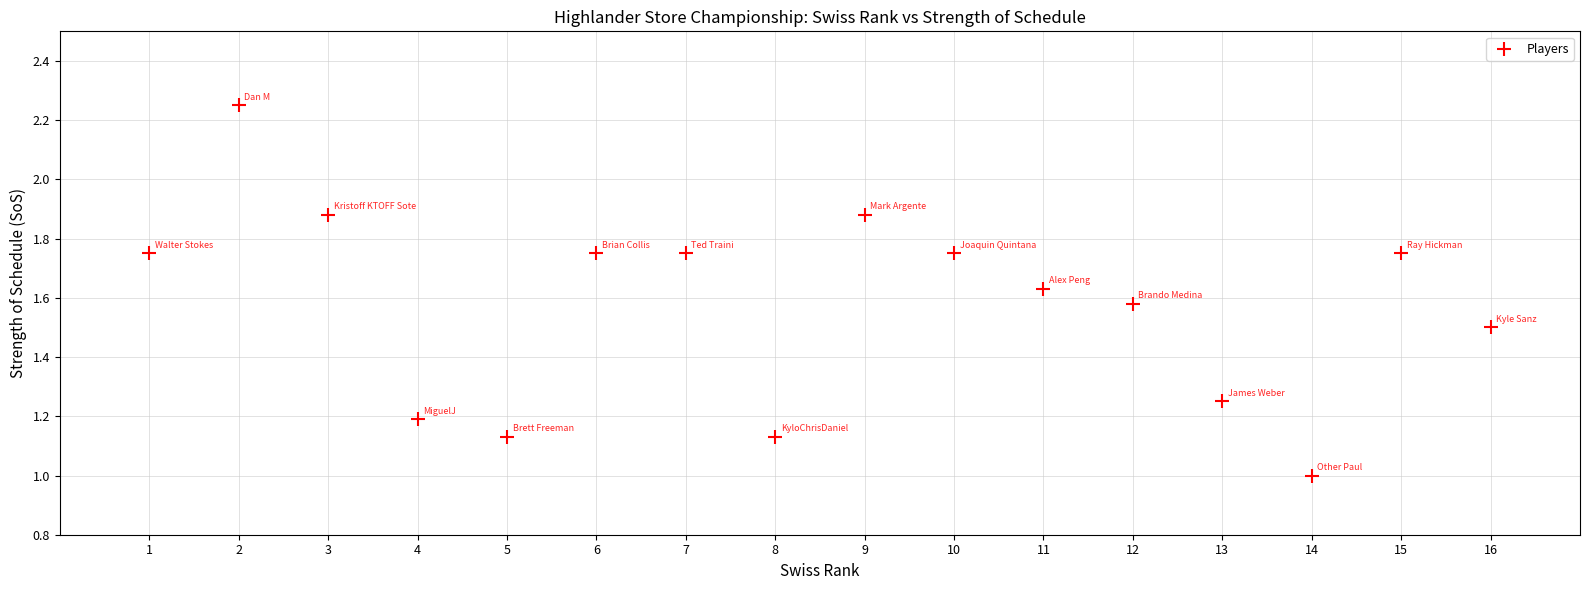

What is the range of X values (max minus min)?

15.0